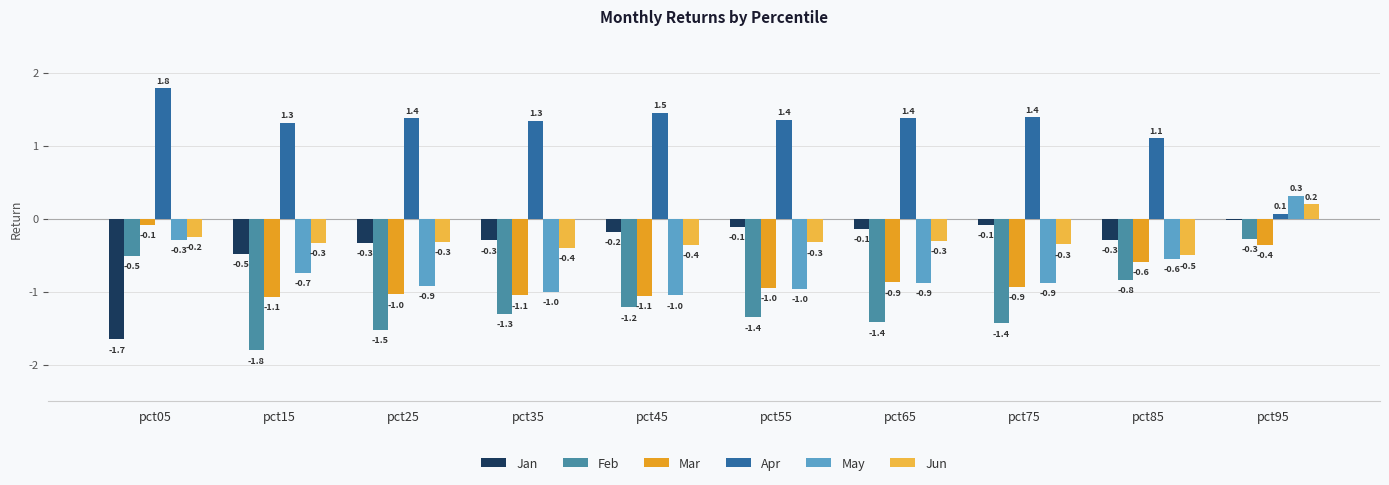

What is the maximum value for May?

0.3